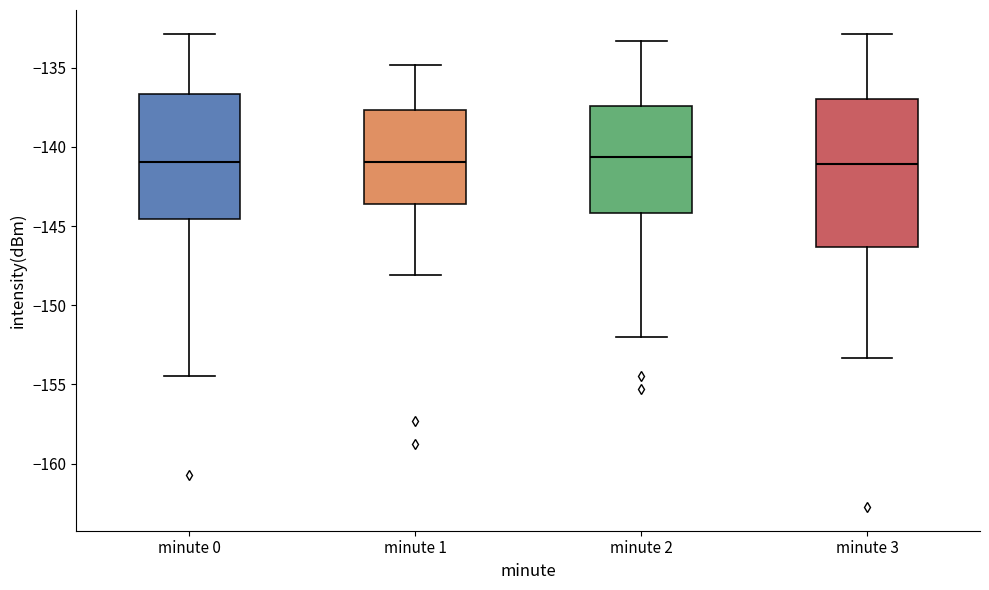

Which box is the tallest, from its lower edge to its upper edge?

minute 3